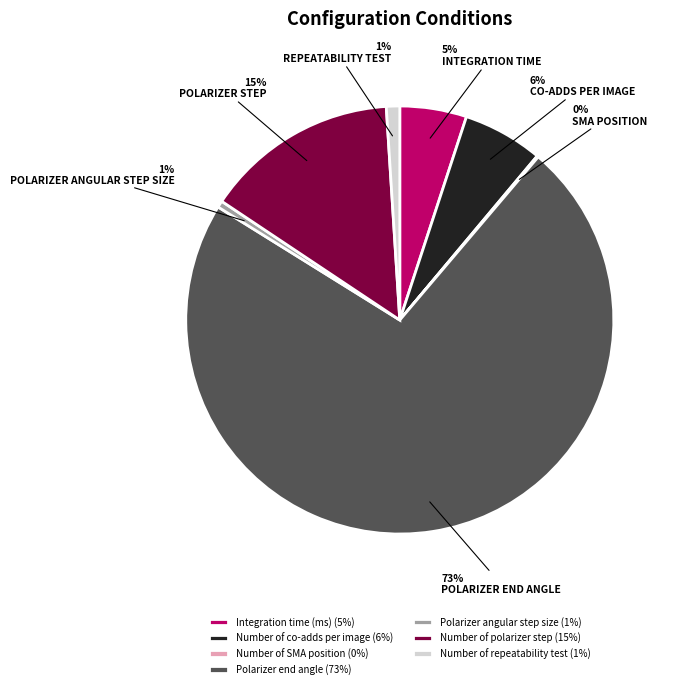

To the nearest percent, what is the average slice percentage?

14%